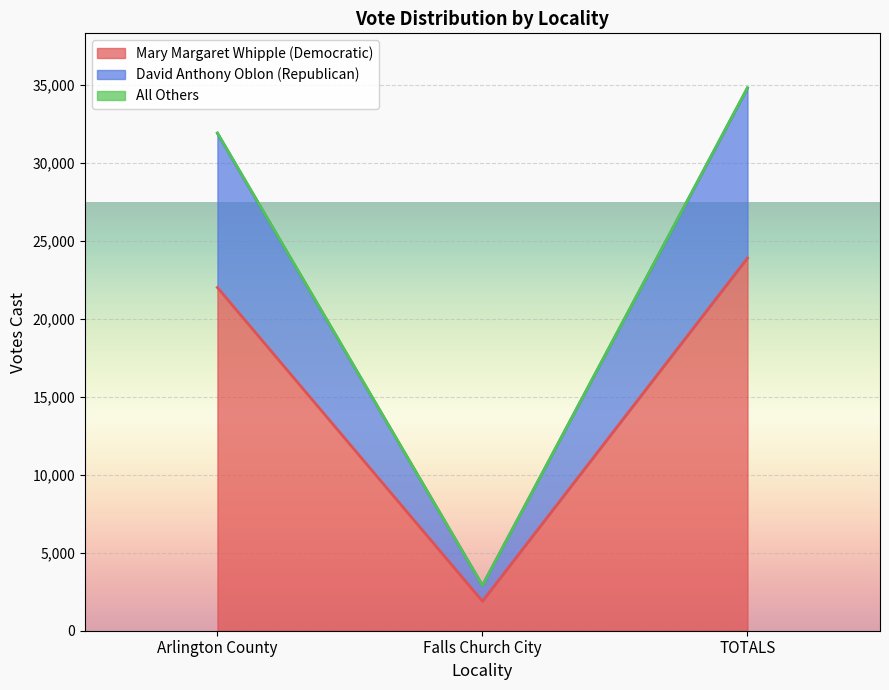

At which label is David Anthony Oblon (Republican) closest to 18849?

Arlington County